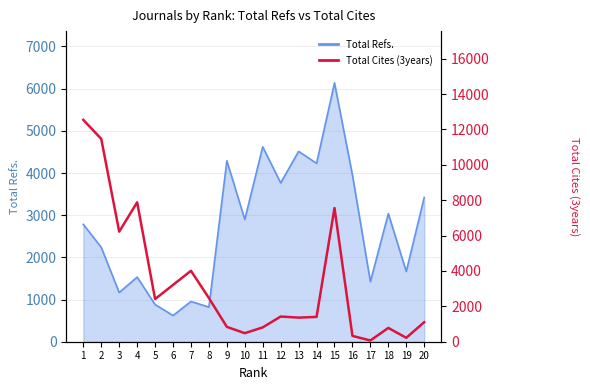

What is the minimum value shown in the chart?

71